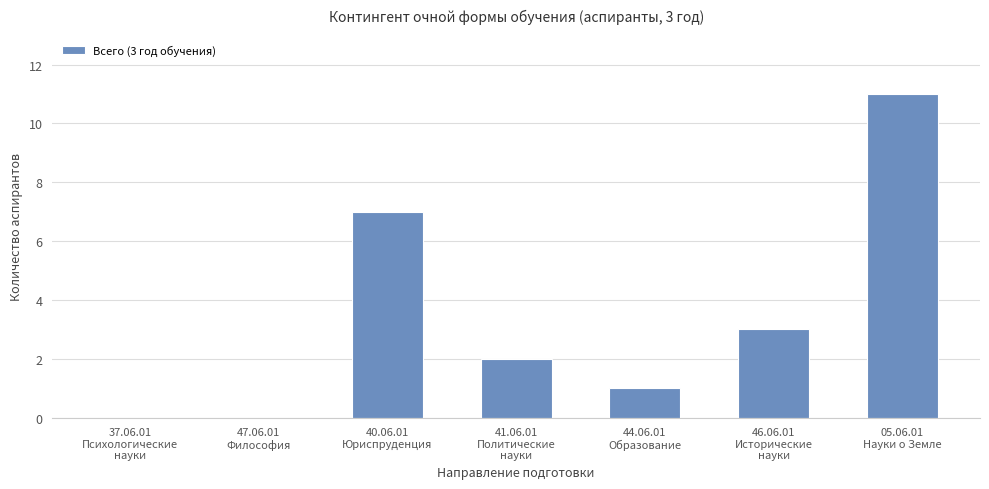

At which category does the chart reach its peak across all series?

05.06.01
Науки о Земле